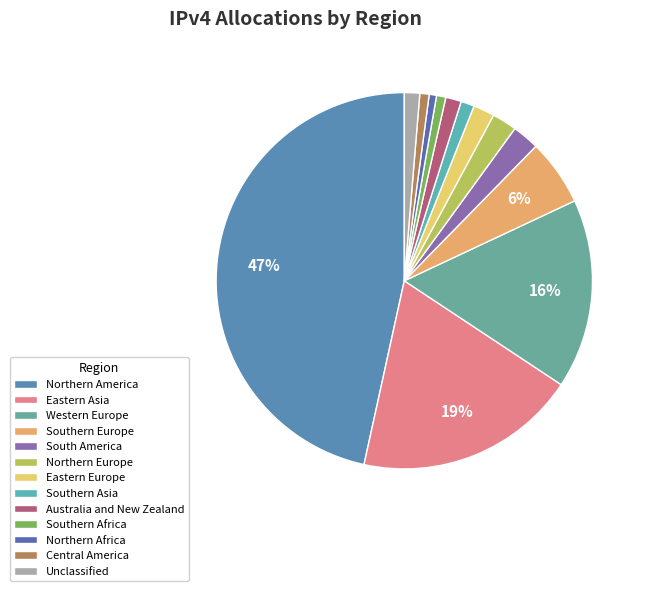

How much of the chart is everything except Australia and New Zealand?

98.7%